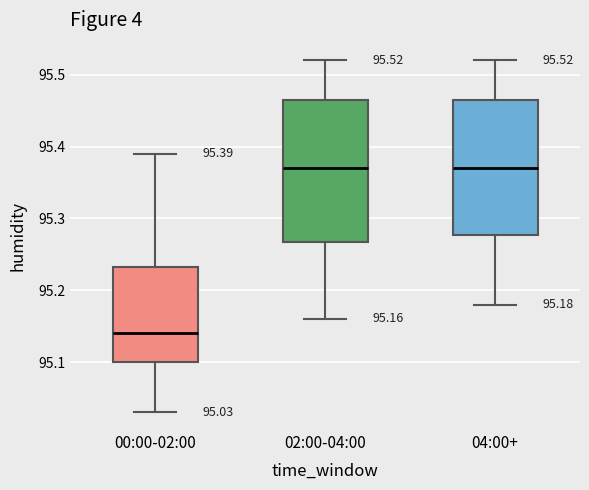

Which box is the tallest, from its lower edge to its upper edge?

02:00-04:00